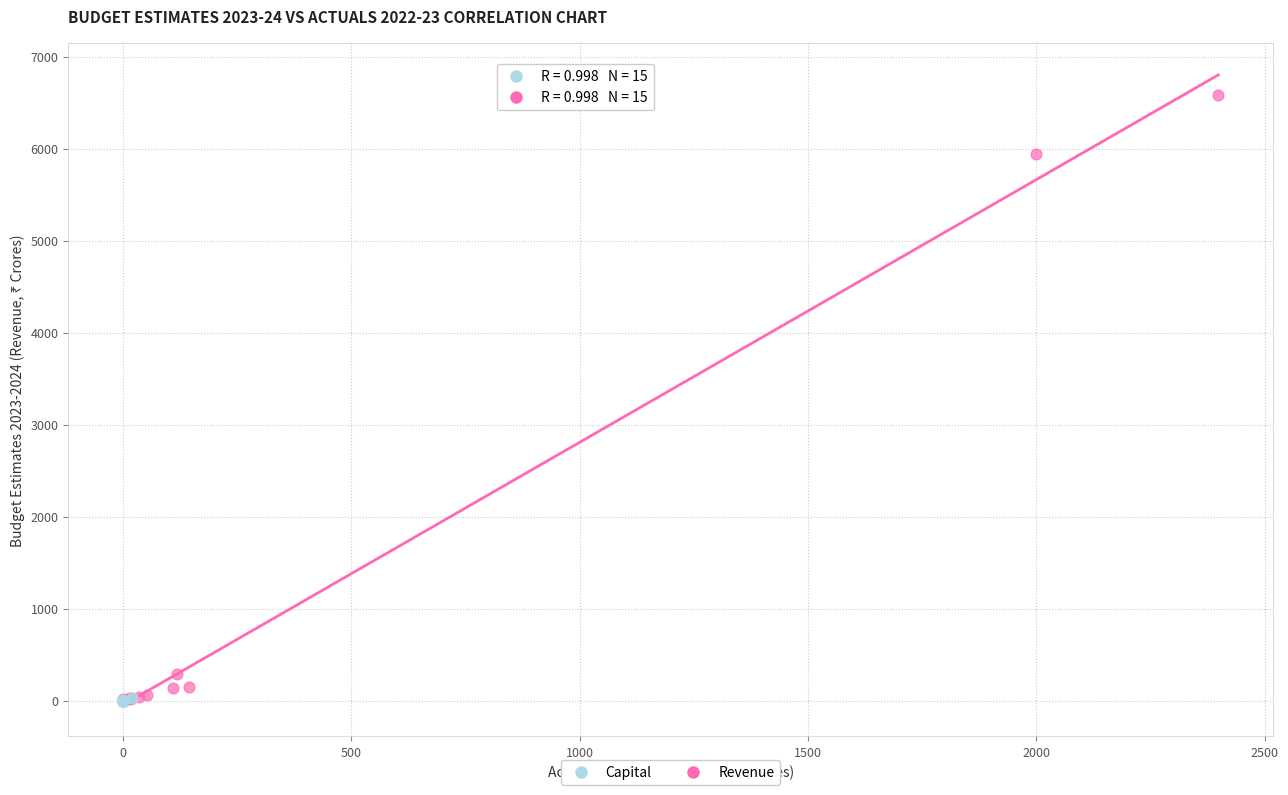

Which series contains the highest Y value?

Revenue